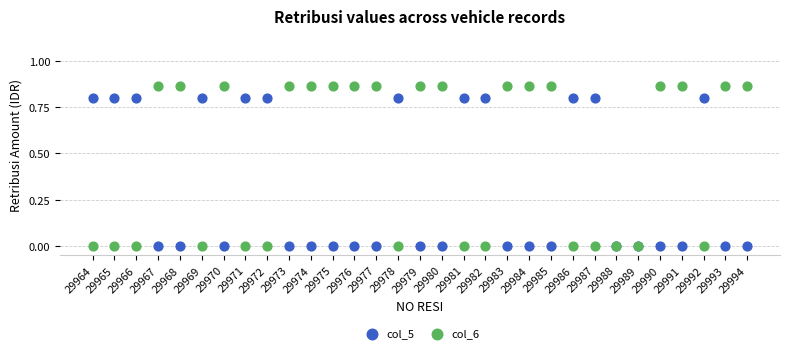

Which series contains the highest Y value?

col_6